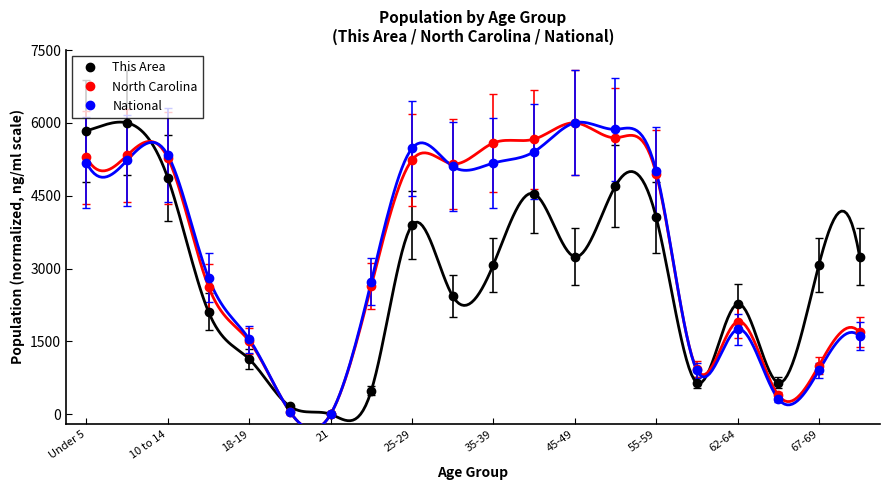

What is the approximate value of This Area at 45-49?

3243.2